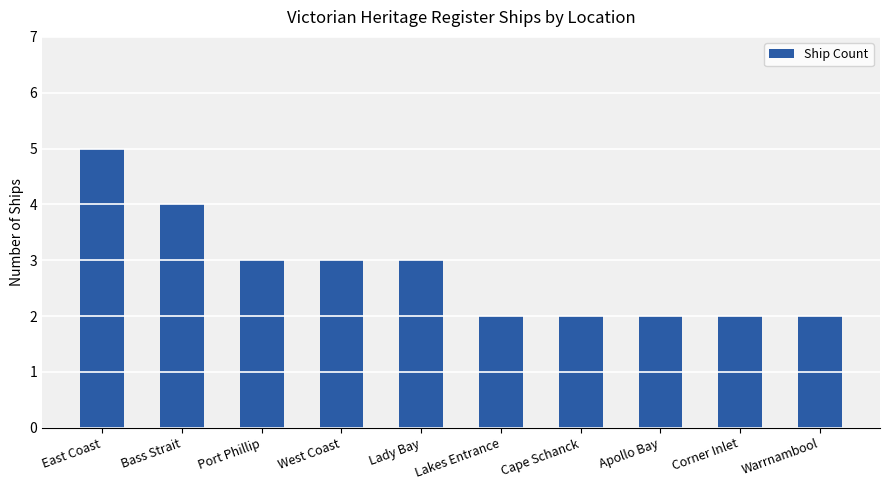

What is the difference between the second highest and minimum values?

2